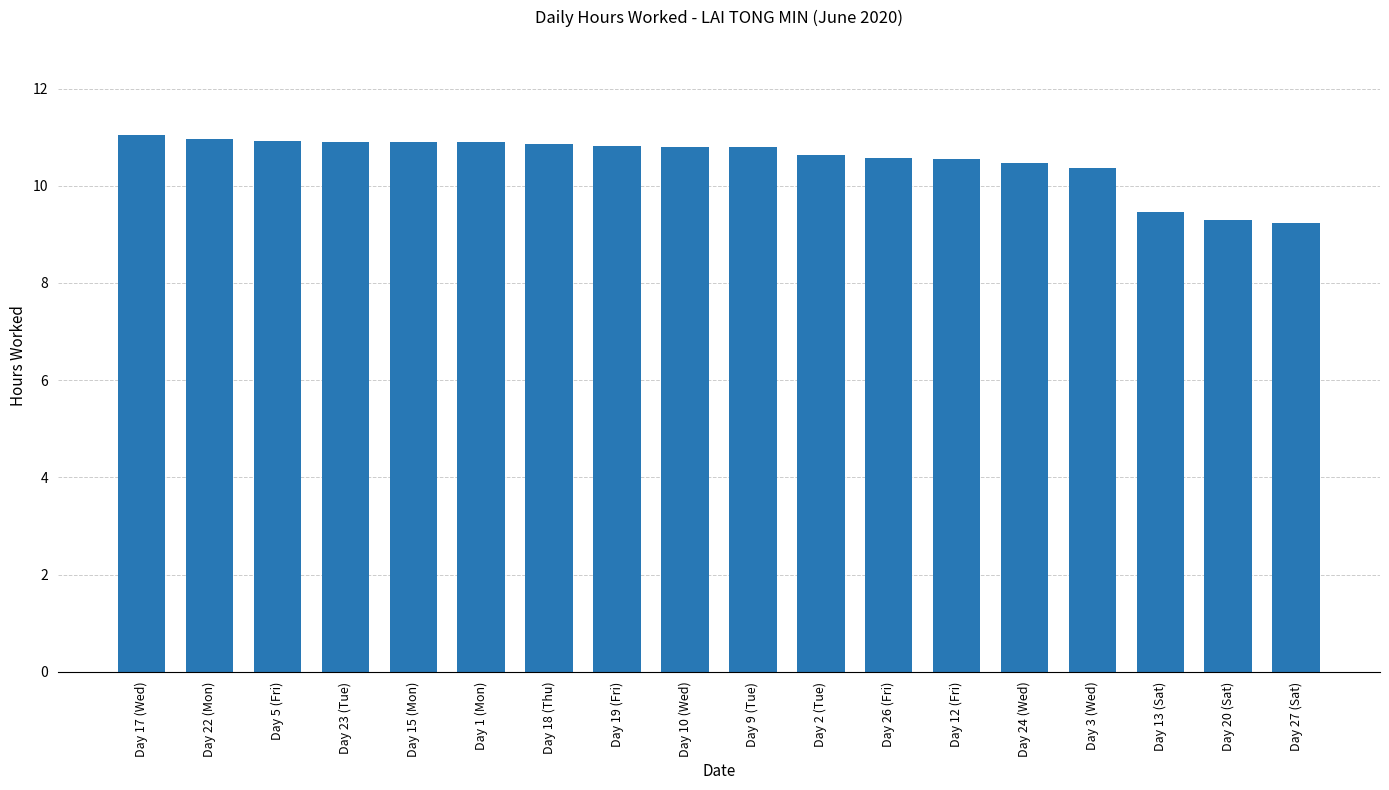

What is the difference between the second highest and second lowest values?

1.7